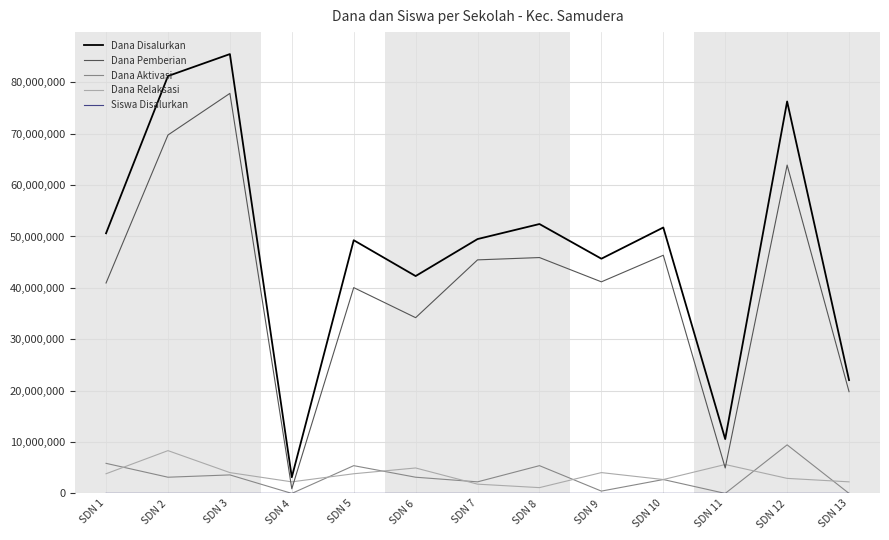

The value of Dana Disalurkan at SDN 7 is 49500000. True or false?

True